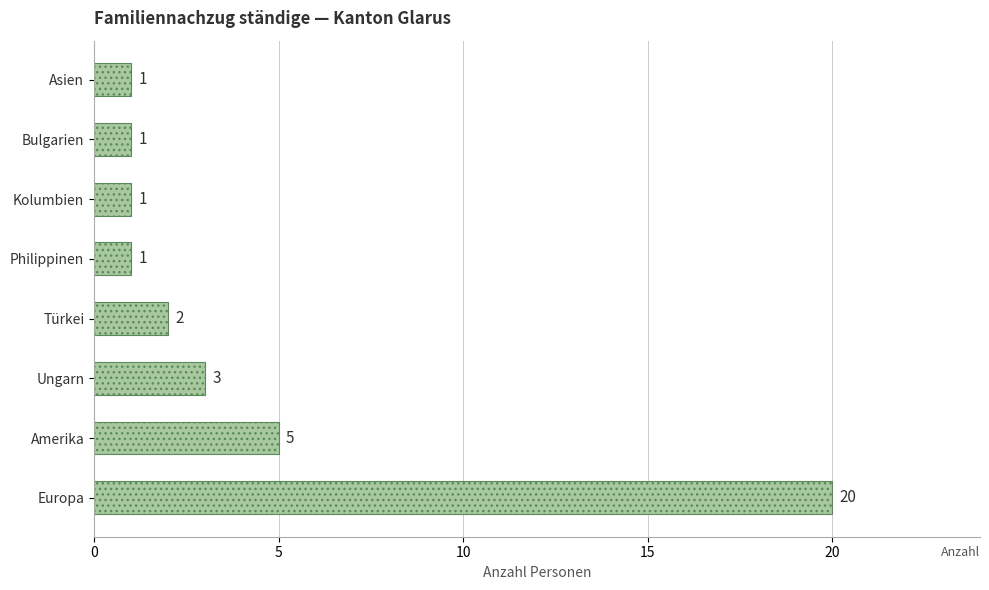

Approximately how many times larger is the value at Asien compared to Türkei?

0.5